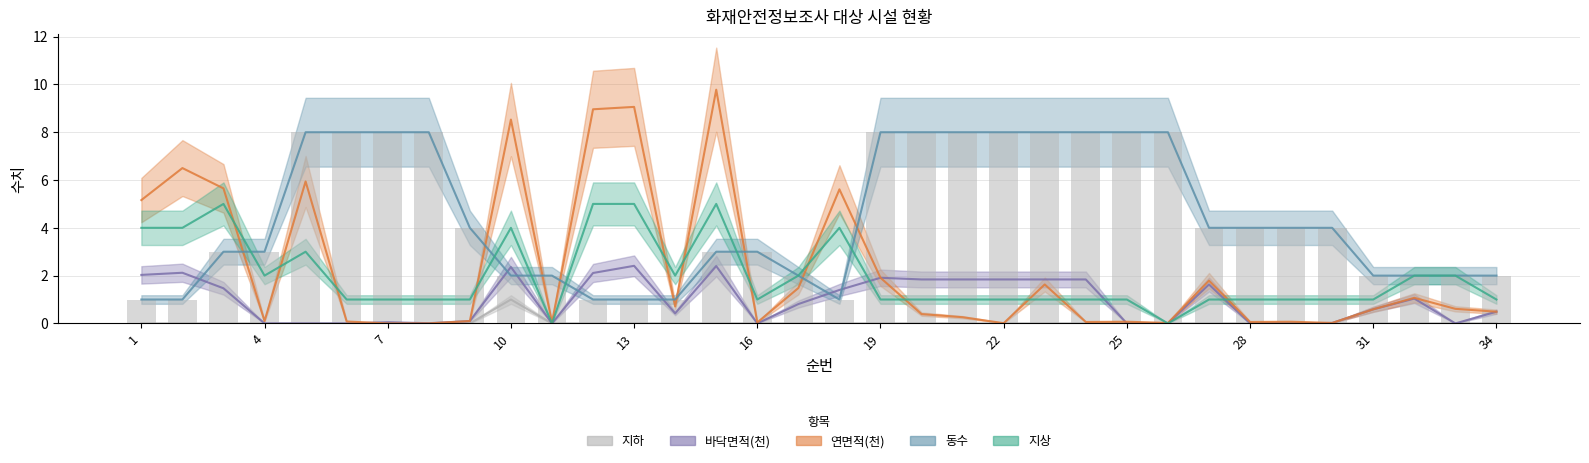

What is the difference between the maximum and minimum values in the 바닥면적(천) series?

2.4